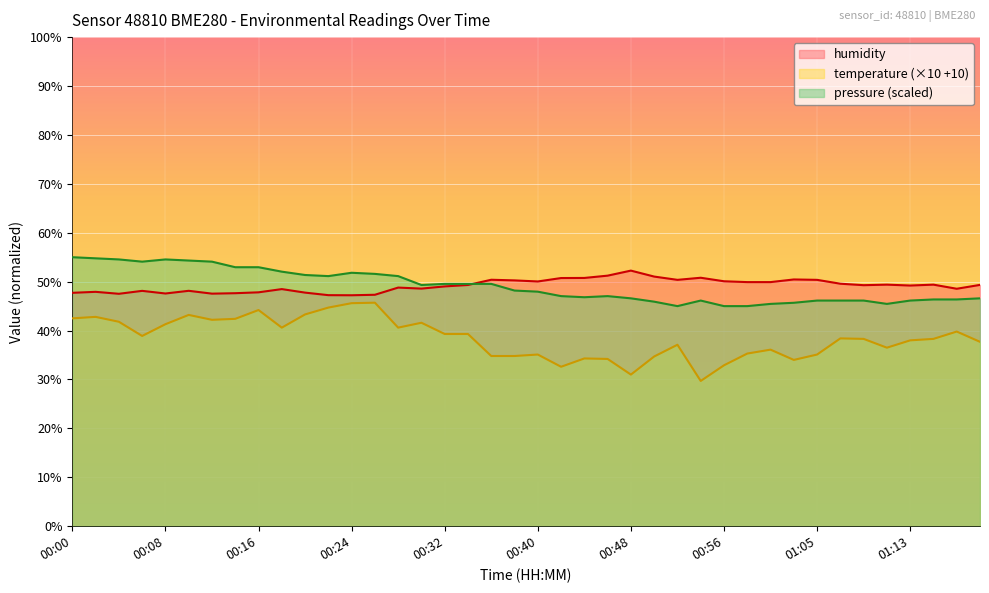

What is the sum of the temperature values at 00:44 and 00:32?

73.6